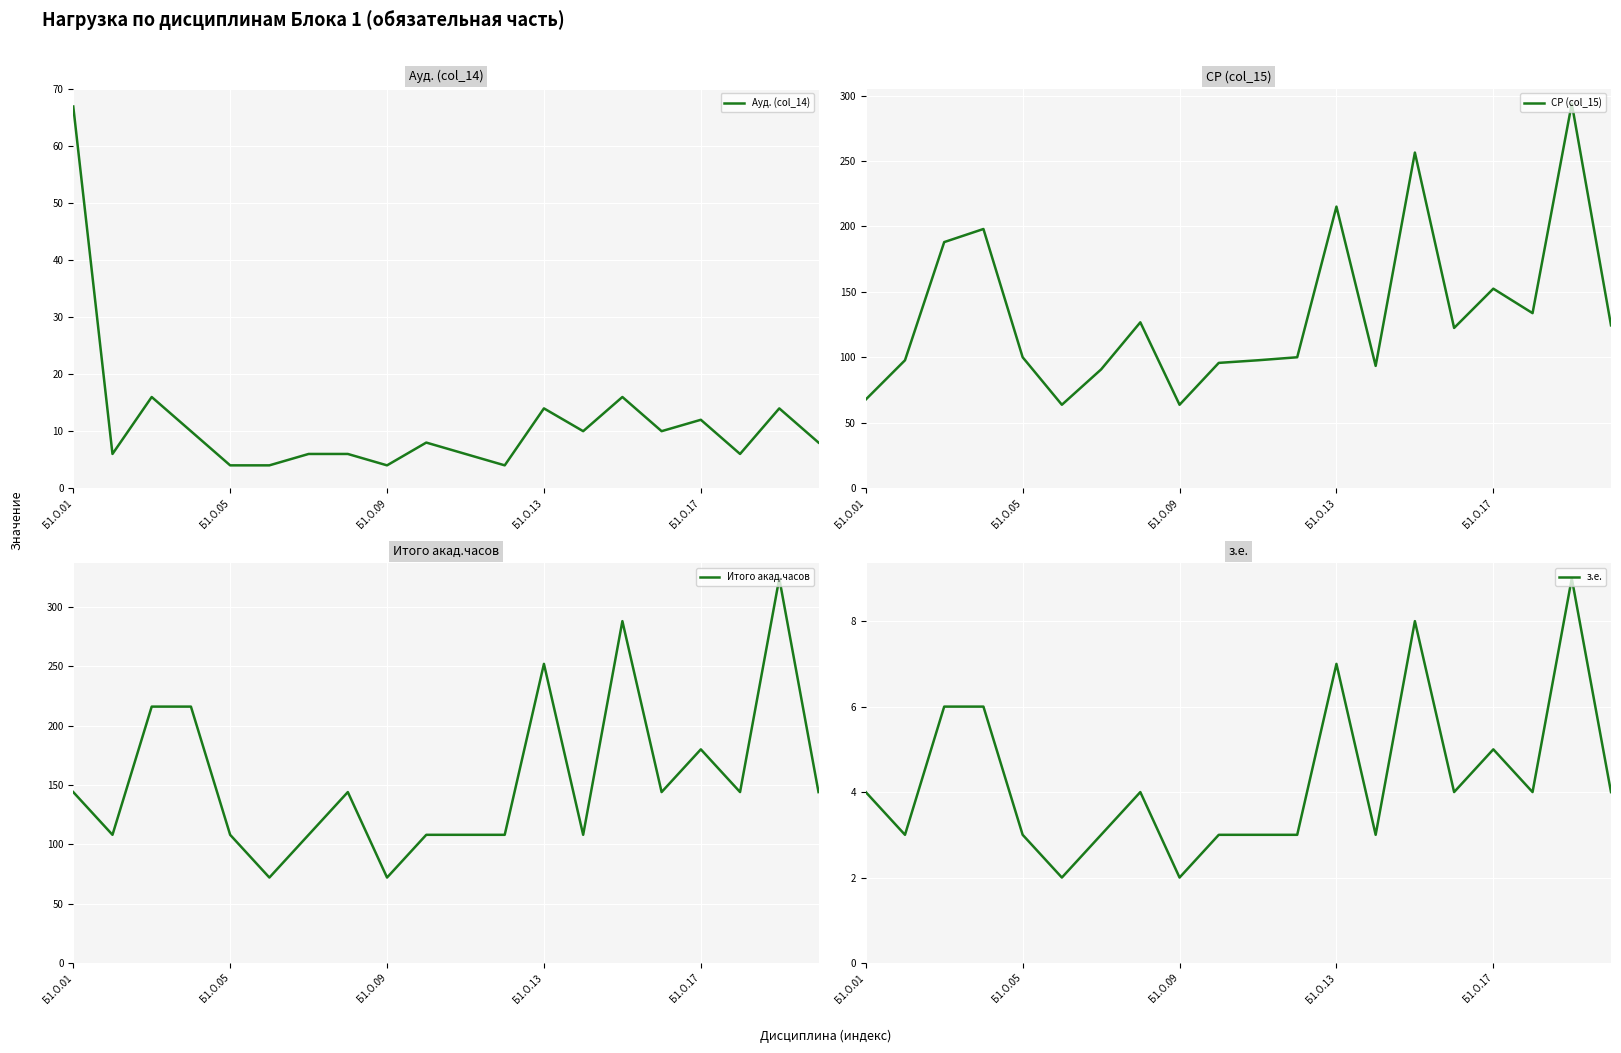

How many series are shown in this chart?

4